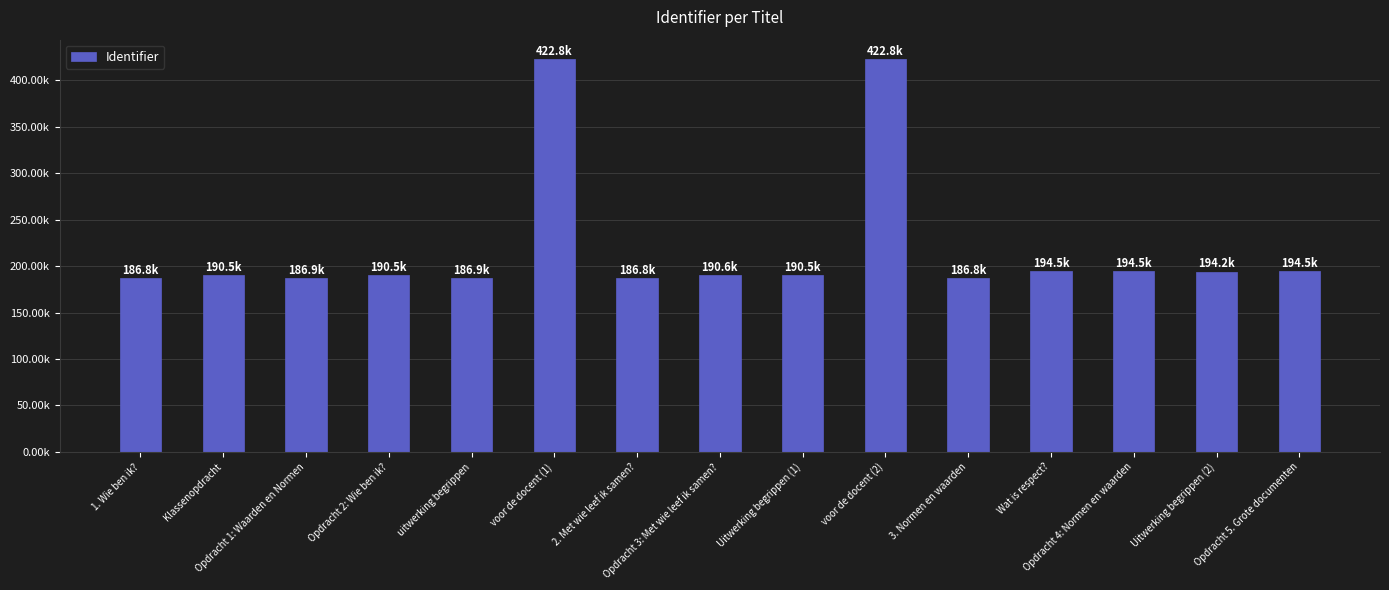

What is the label of the 11th bar from the right?

uitwerking begrippen